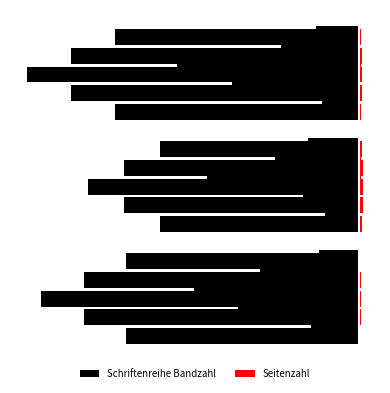

What is the value of the Seitenzahl bar at the 7th from the left?

0.3